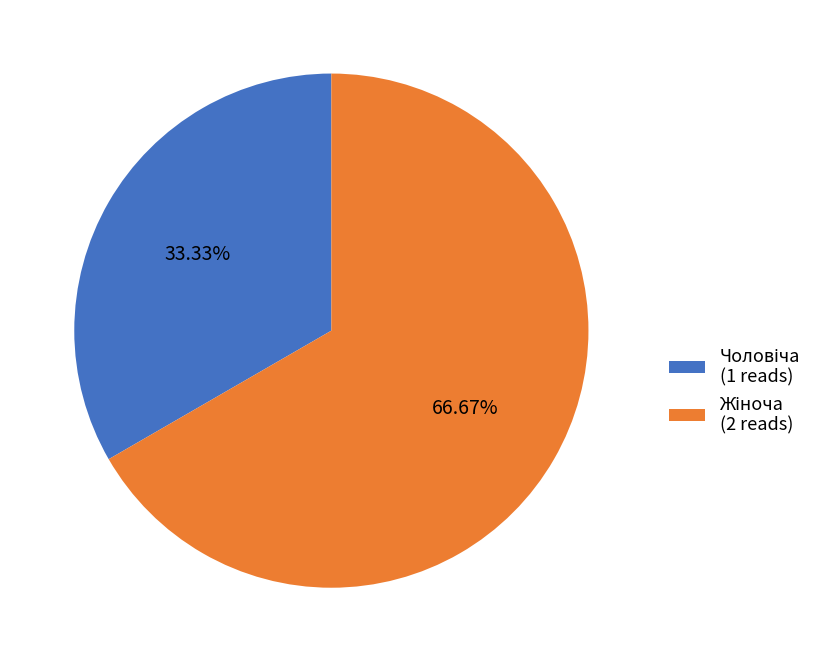

Is there a majority slice in this chart?

Yes